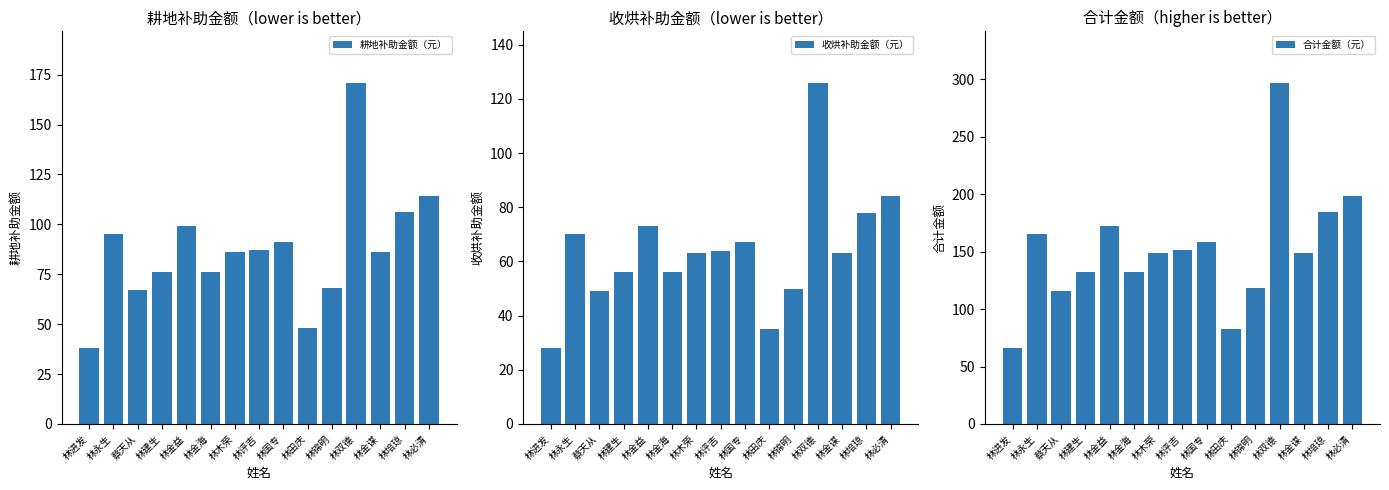

What position from the left is 林金海?

6